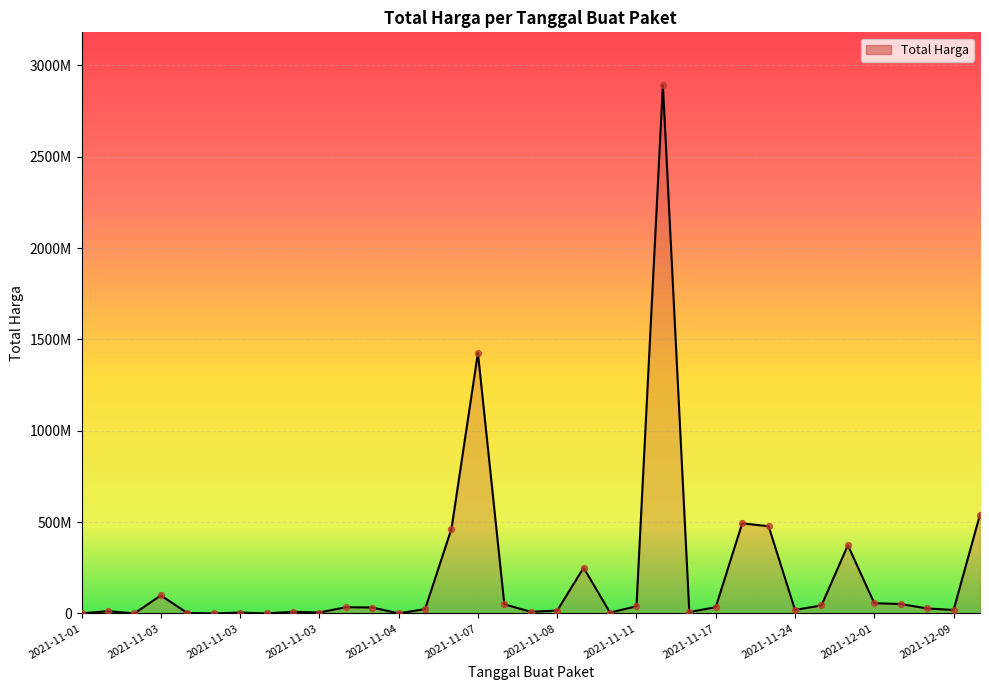

Is this an area chart (filled region under the line)?

Yes